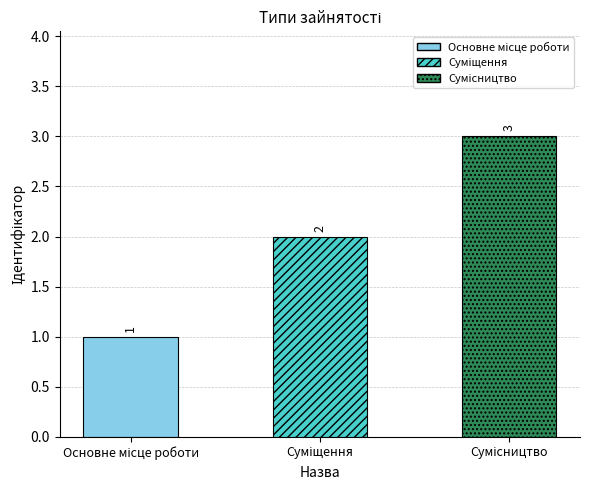

What position from the right is Суміщення?

2